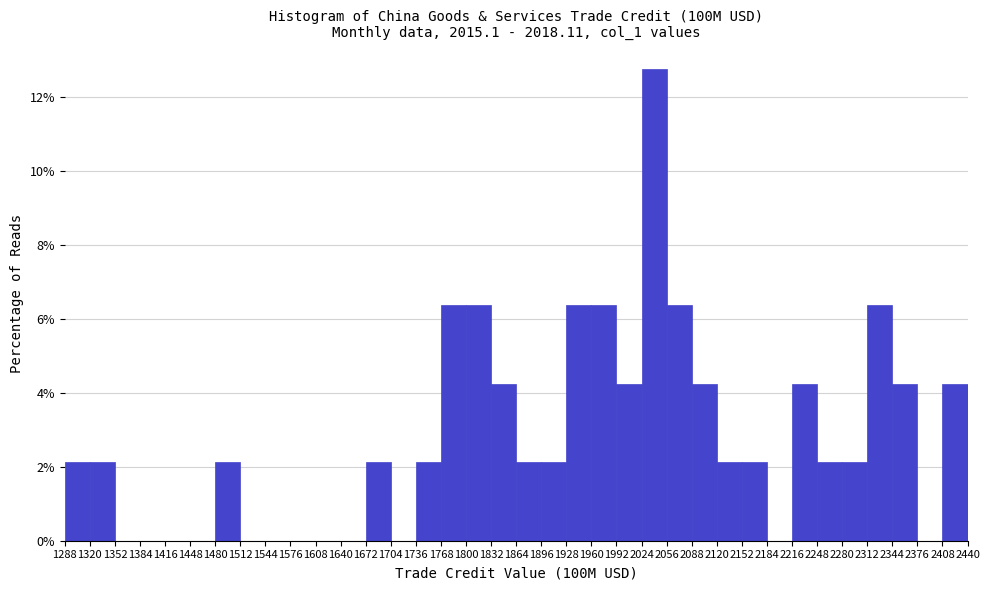

How tall is the bar that spans 2120 to 2152 on the x-axis? The values are not printed on the chart, so give them approximately, as read against the axis.

2.2